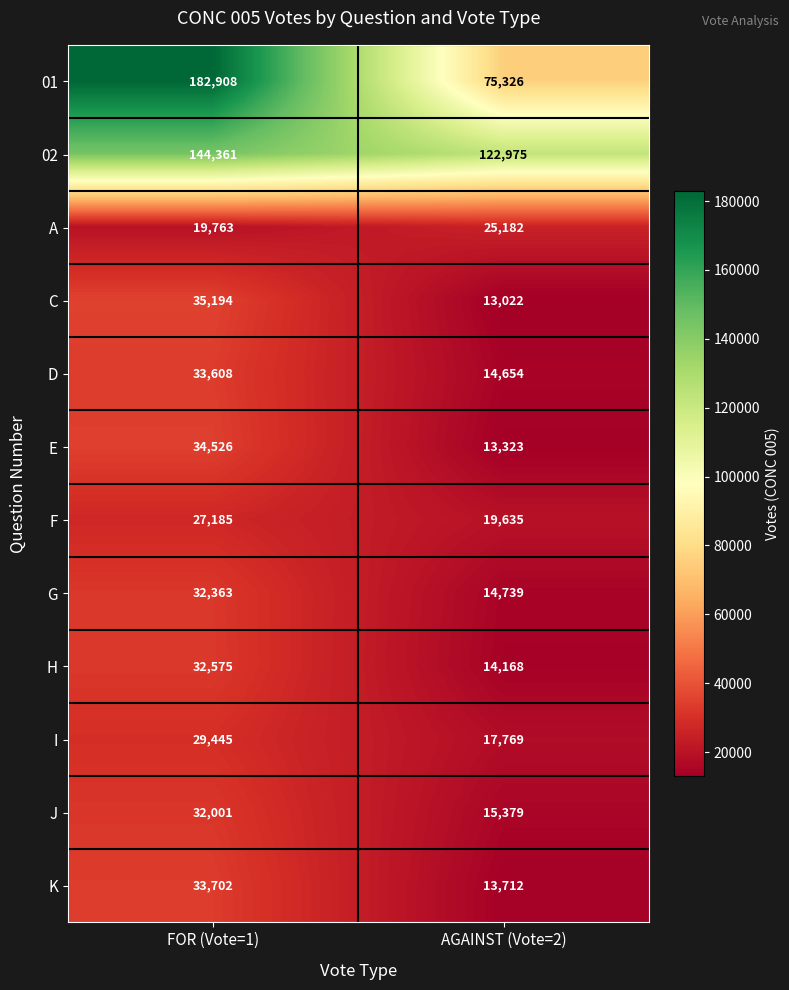

Which category has the lowest value across all series?

AGAINST (Vote=2)